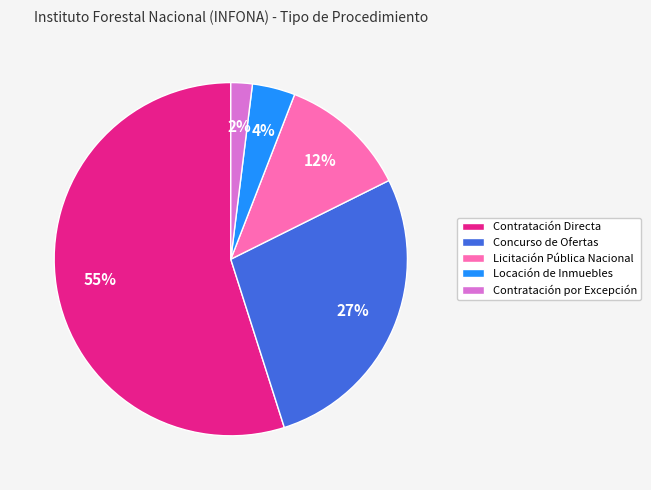

The Contratación Directa slice represents 55% of the pie. True or false?

True